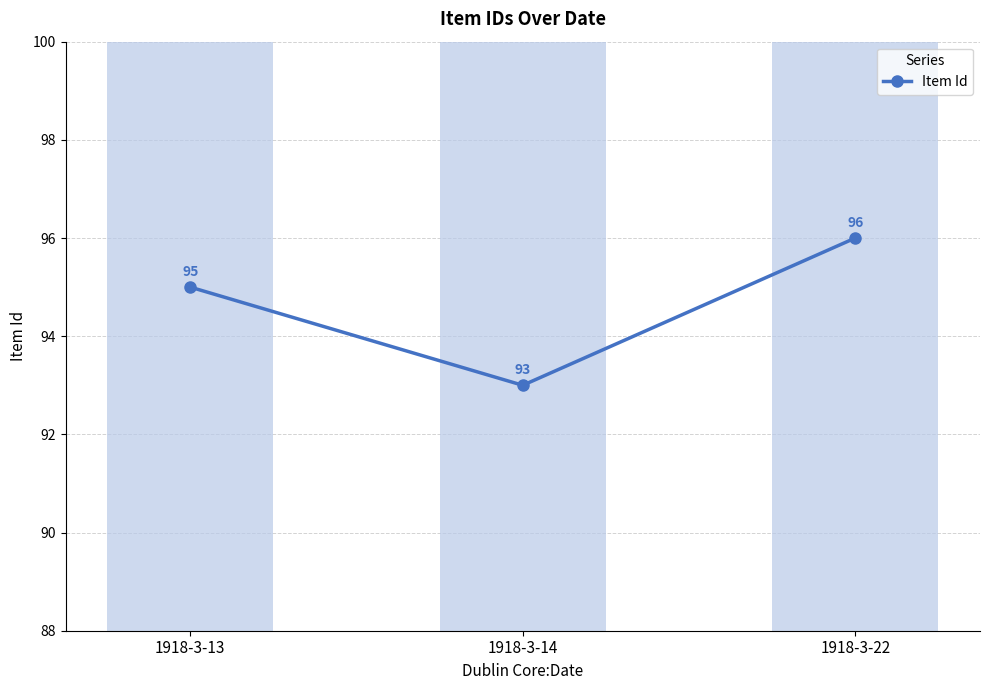

Reading right to left, transcribe all the data shown in this chart.

1918-3-22=96	1918-3-14=93	1918-3-13=95